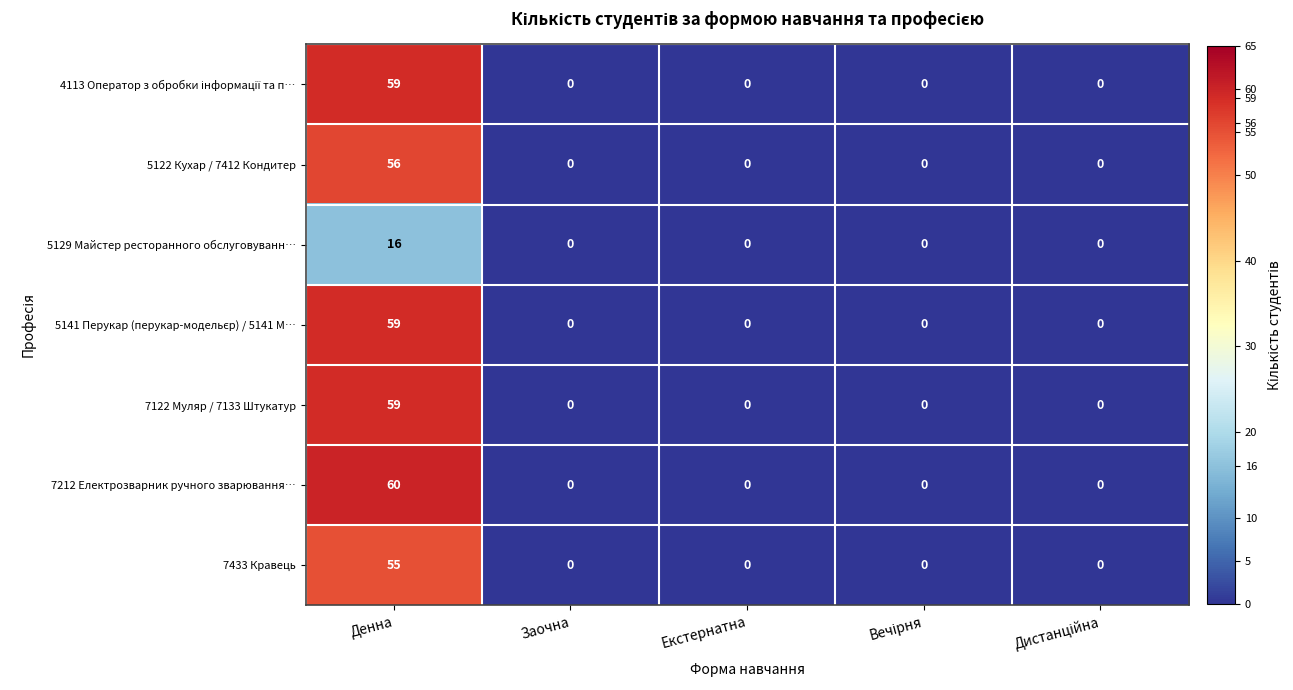

The 5129 Майстер ресторанного обслуговуванн… series shows 9 at Денна. True or false?

False